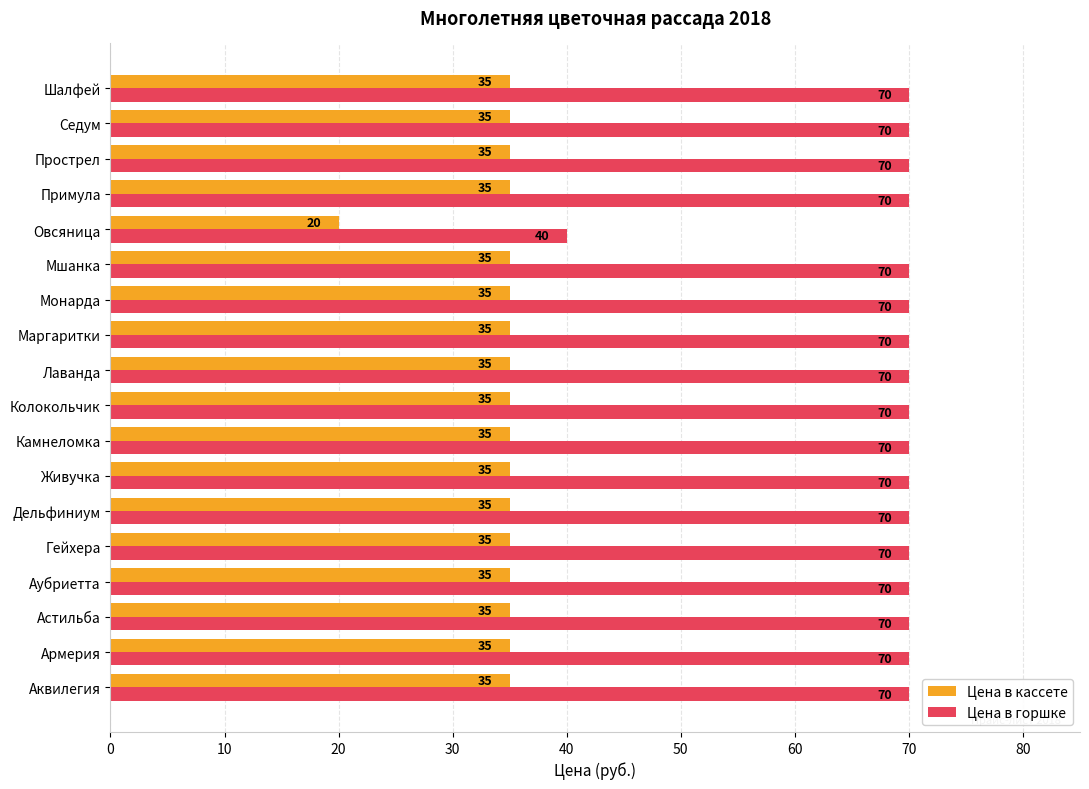

What is the difference between the highest and lowest values at Камнеломка?

35